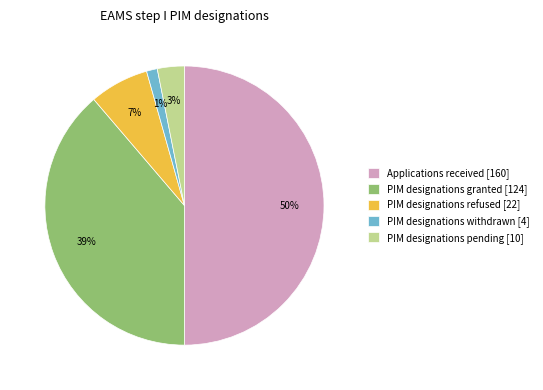

To the nearest percent, what is the difference between the PIM designations granted and PIM designations pending slice percentages?

36%